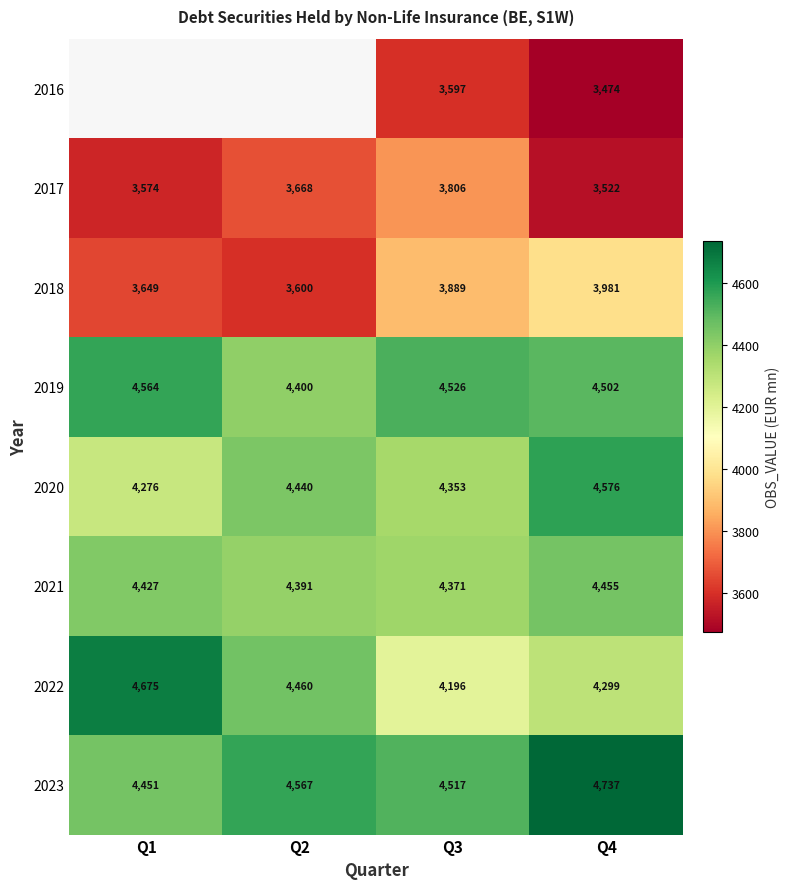

At which label does 2019 reach its peak?

Q1